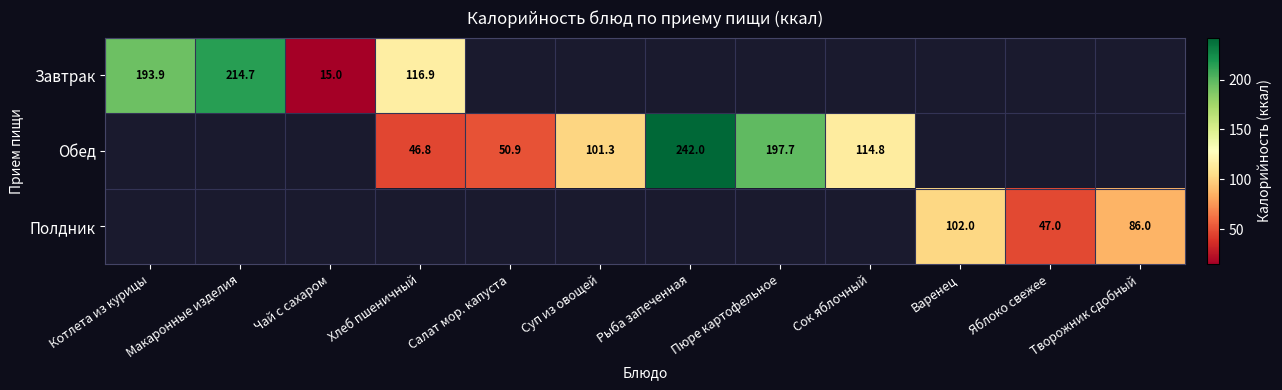

True or false: Обед has a value of 46.8 at Хлеб пшеничный.

True